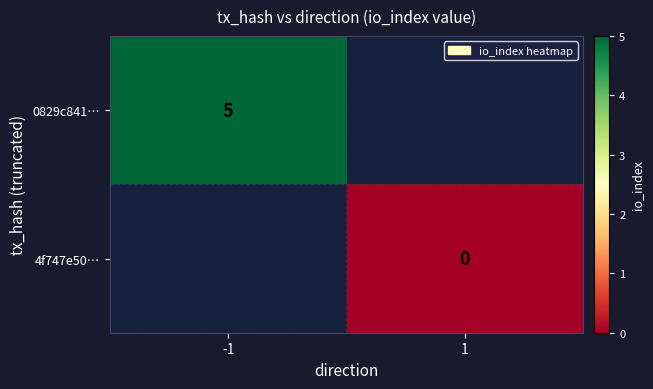

The 0829c841… series shows 5 at -1. True or false?

True